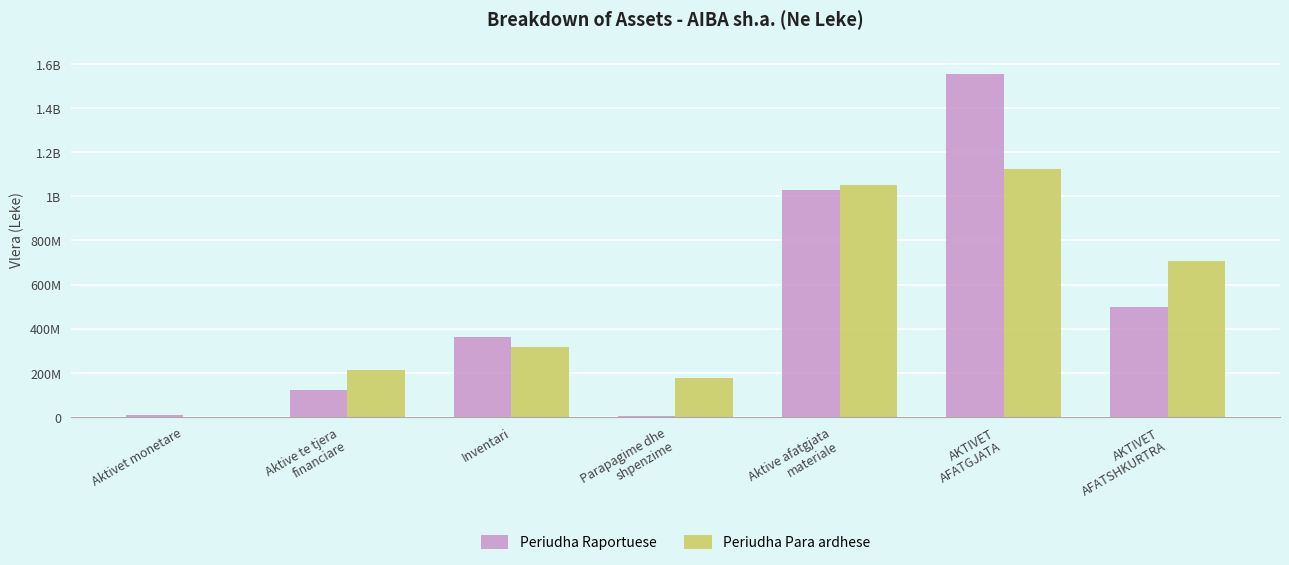

What are all the series names shown in the legend?

Periudha Raportuese, Periudha Para ardhese